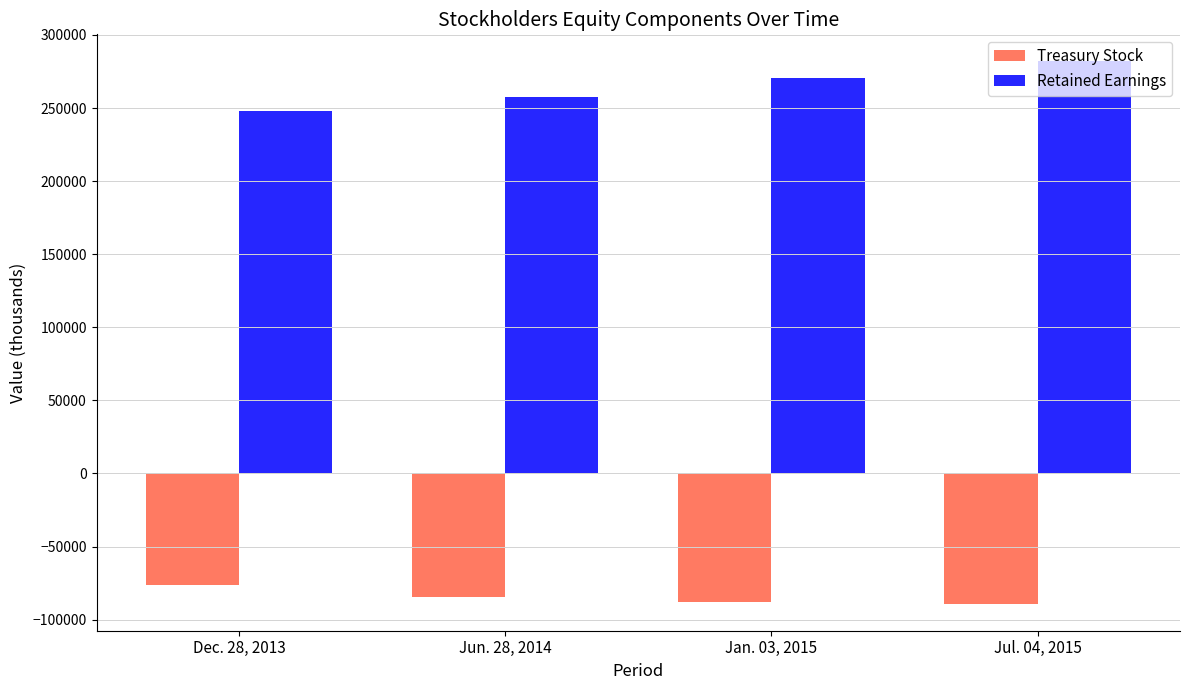

How many values in the Treasury Stock series exceed -84665?

1